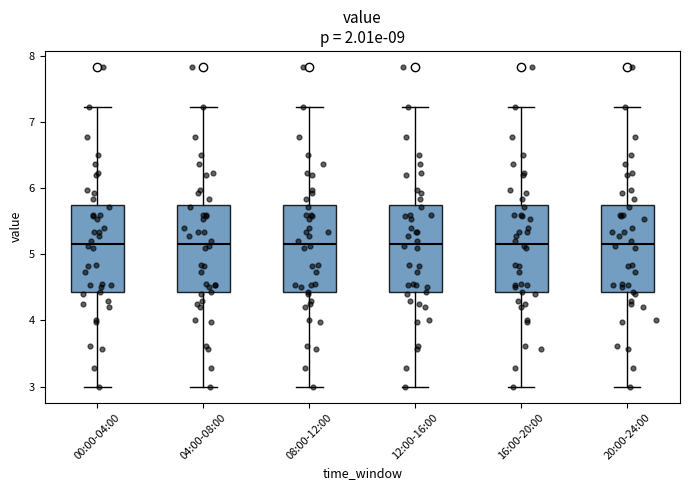

Reading left to right, transcribe this box plot: for each box, give where its median line is, the range the box spans, and where its two whiskers end, as read against the y-axis. The values are not printed on the chart, so give them approximately, as read against the axis.

00:00-04:00: median 5.2, box 4.4 to 5.7, whiskers 3.0 to 7.2
04:00-08:00: median 5.2, box 4.4 to 5.7, whiskers 3.0 to 7.2
08:00-12:00: median 5.2, box 4.4 to 5.7, whiskers 3.0 to 7.2
12:00-16:00: median 5.2, box 4.4 to 5.7, whiskers 3.0 to 7.2
16:00-20:00: median 5.2, box 4.4 to 5.7, whiskers 3.0 to 7.2
20:00-24:00: median 5.2, box 4.4 to 5.7, whiskers 3.0 to 7.2